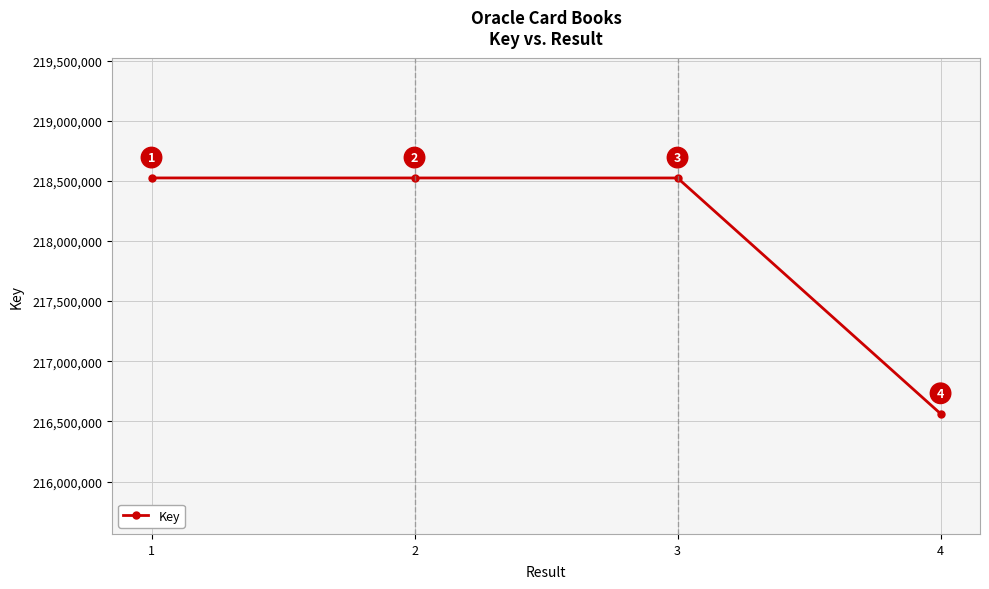

At which label is the value closest to 217544260?

3